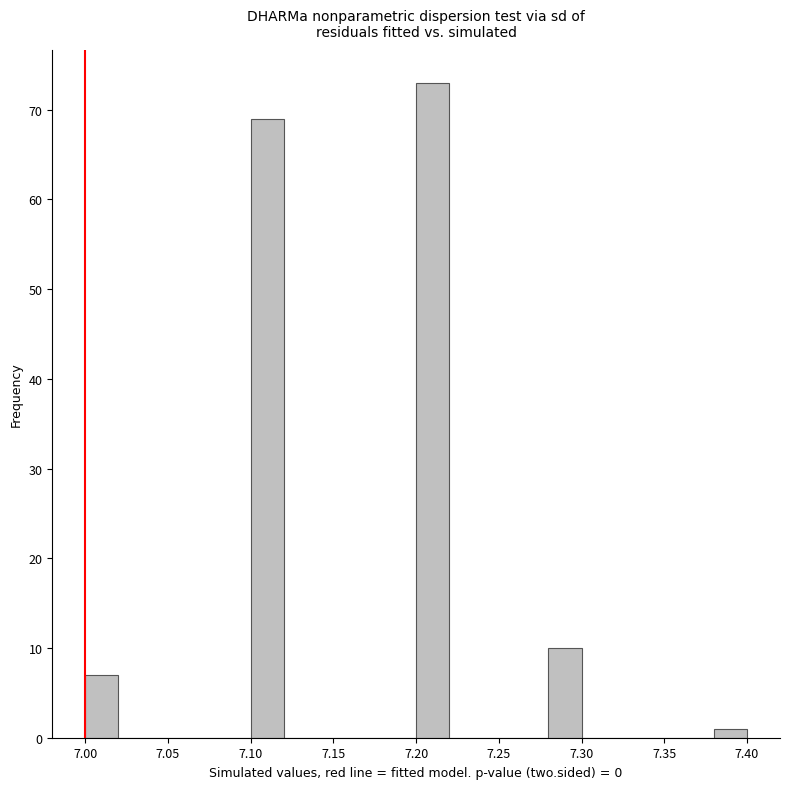

Reading left to right, transcribe this chart: for each bar, give the range it covers on the x-axis and its height. The values are not printed on the chart, so give them approximately, as read against the axis.

7.00 to 7.02: 7
7.02 to 7.04: 0
7.04 to 7.06: 0
7.06 to 7.08: 0
7.08 to 7.10: 0
7.10 to 7.12: 69
7.12 to 7.14: 0
7.14 to 7.16: 0
7.16 to 7.18: 0
7.18 to 7.20: 0
7.20 to 7.22: 73
7.22 to 7.24: 0
7.24 to 7.26: 0
7.26 to 7.28: 0
7.28 to 7.30: 10
7.30 to 7.32: 0
7.32 to 7.34: 0
7.34 to 7.36: 0
7.36 to 7.38: 0
7.38 to 7.40: 1